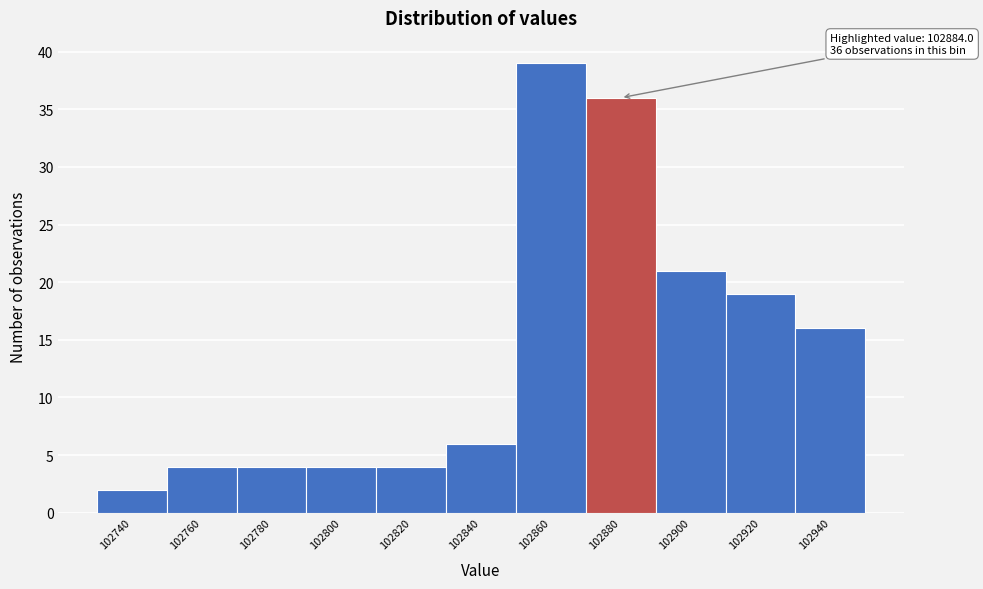

Reading right to left, transcribe all the data shown in this chart.

102940=16	102920=19	102900=21	102880=36	102860=39	102840=6	102820=4	102800=4	102780=4	102760=4	102740=2